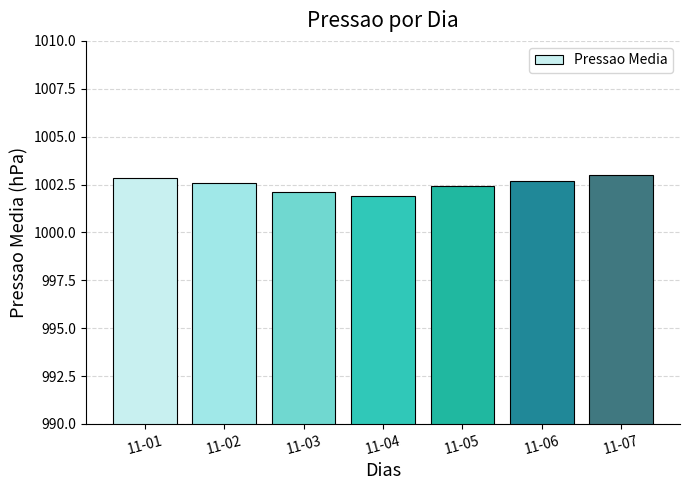

The value at 11-07 is 1318.6. True or false?

False